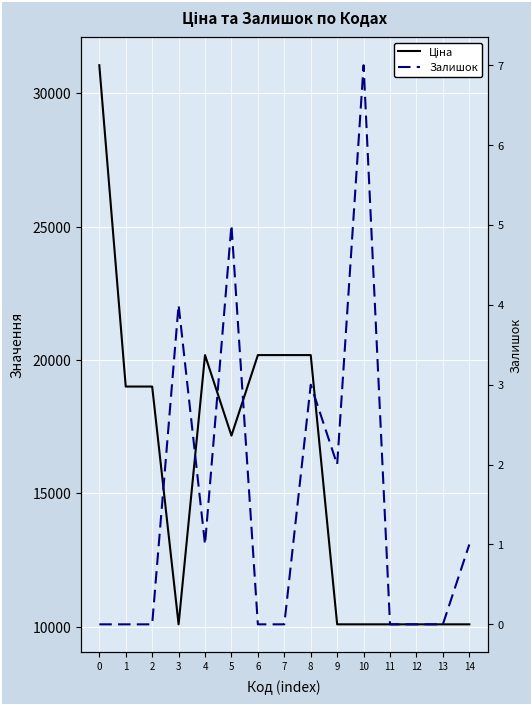

What is the value of the Ціна point at the 5th from the left?

20186.0